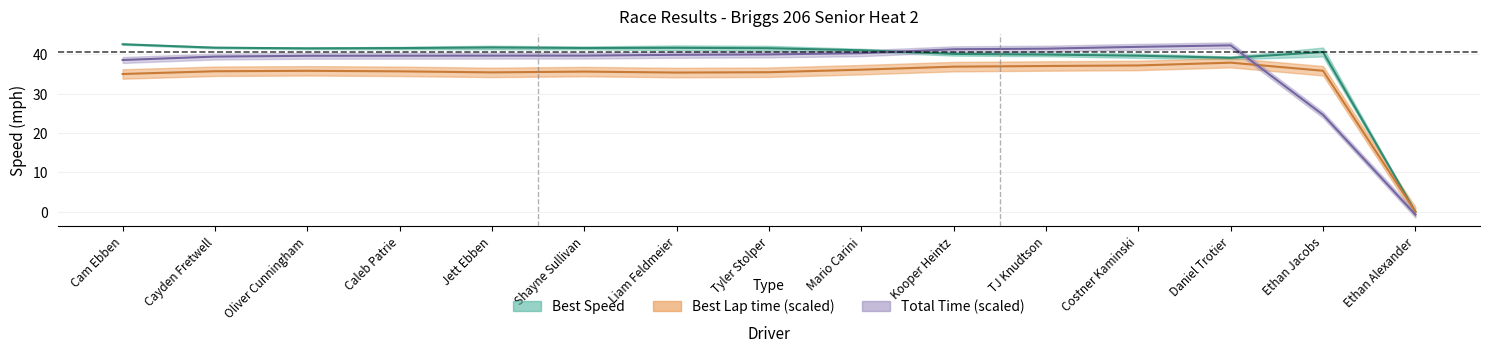

At how many categories does at least one series exceed 2?

14